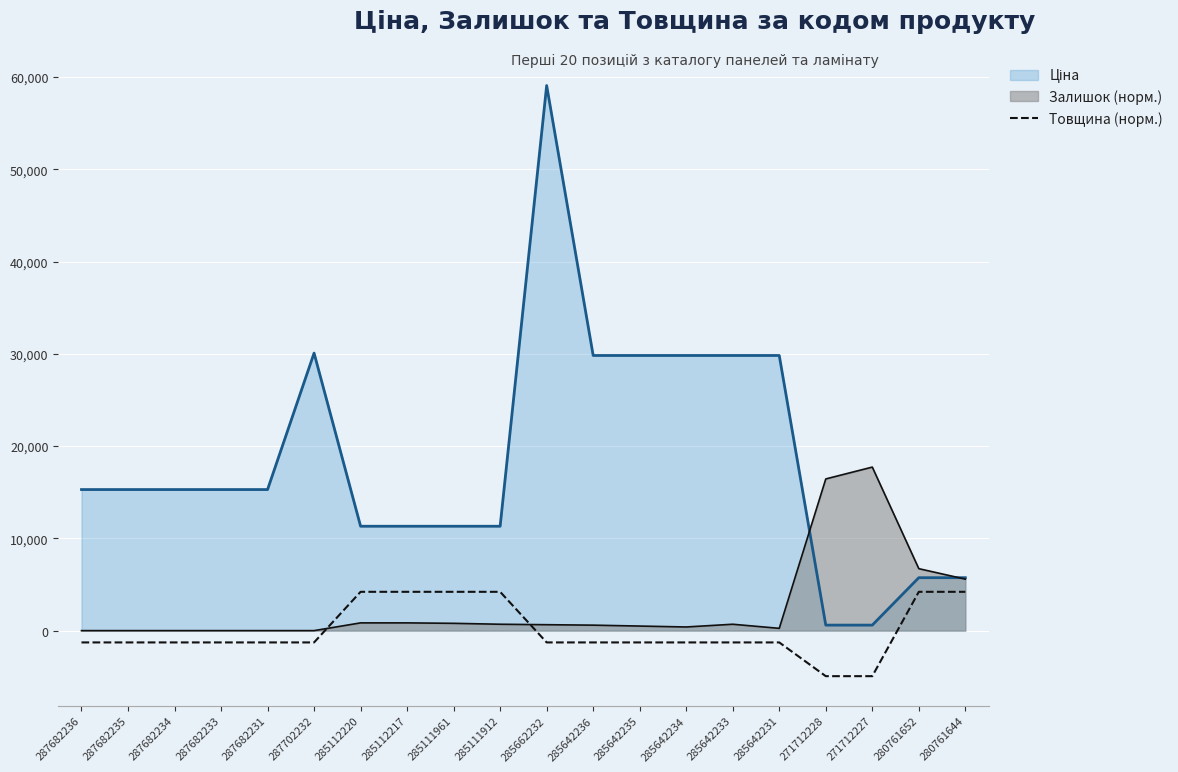

Which label corresponds to the largest value in the chart?

285662232